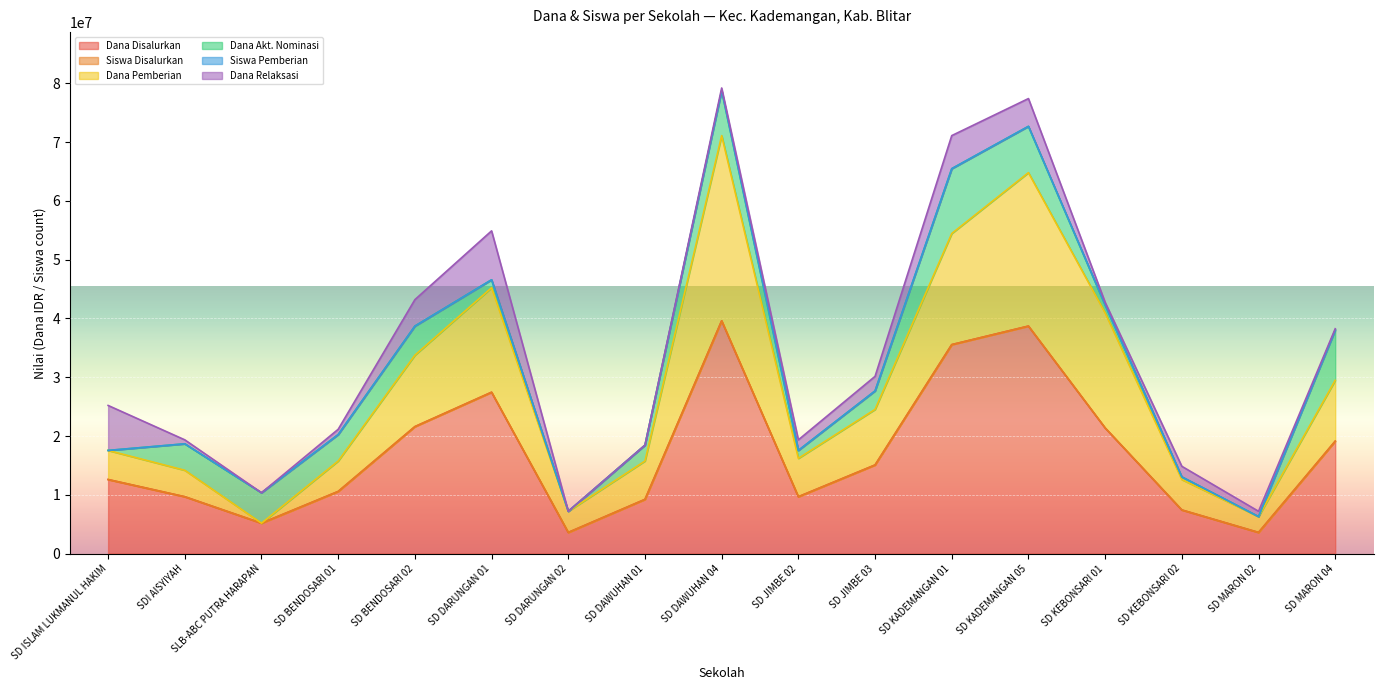

What is the total value across all series at SD KEBONSARI 02?

14850031